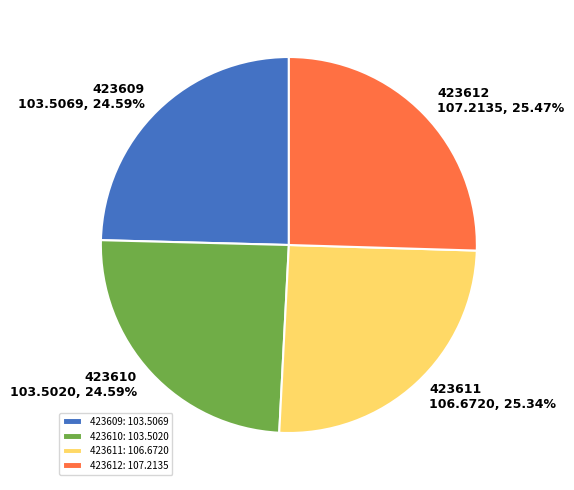

Combined, do 423609 and 423610 account for over 50%?

No